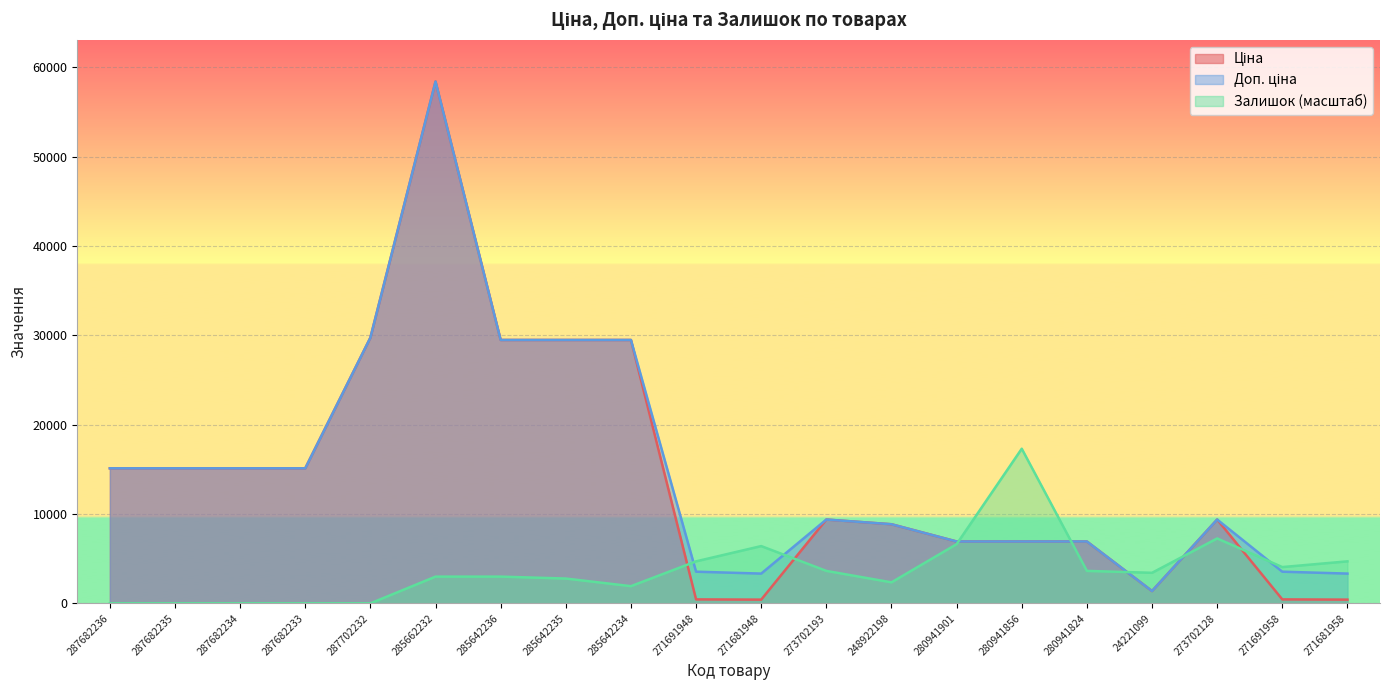

The Ціна series shows 94819.8 at 285662232. True or false?

False